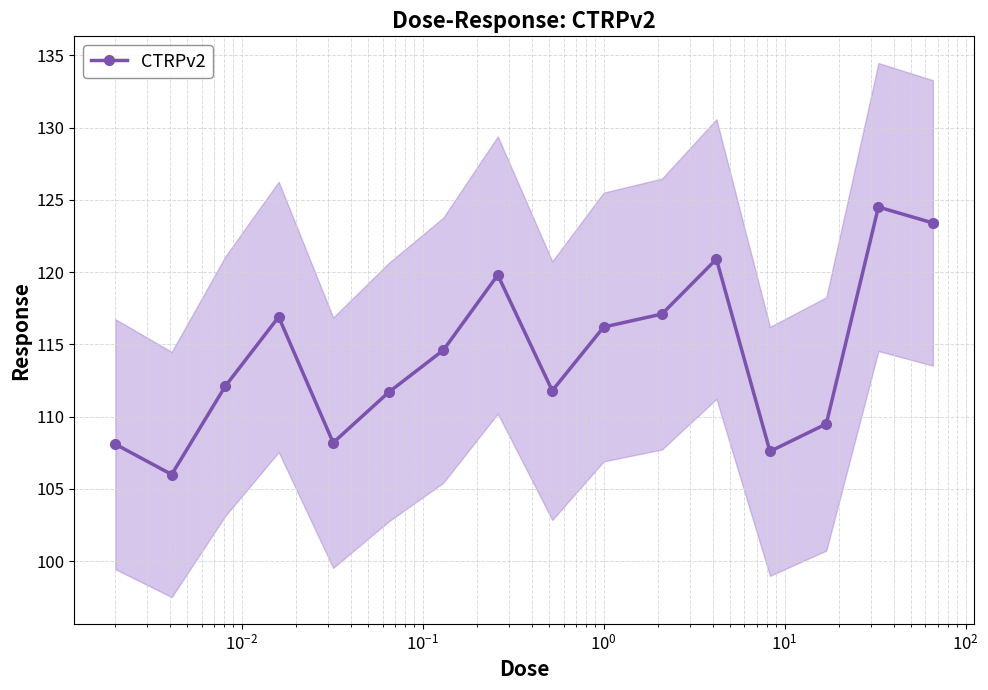

What is the difference between the second highest and minimum values?

17.4